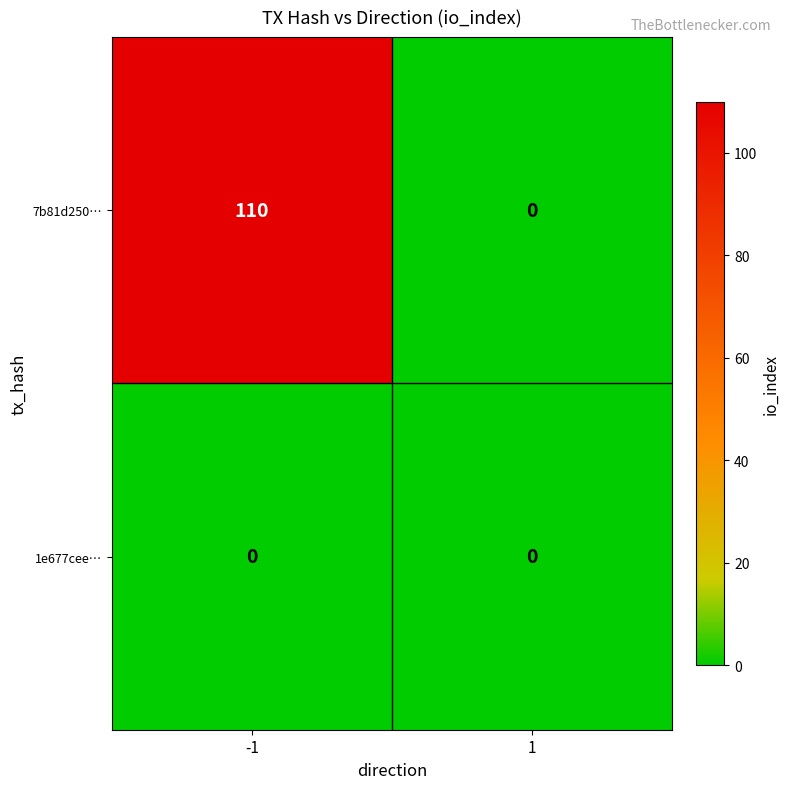

Which series changed the most between -1 and 1?

7b81d250…